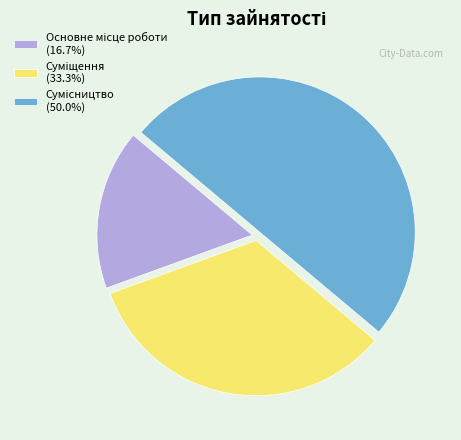

Is there a majority slice in this chart?

No